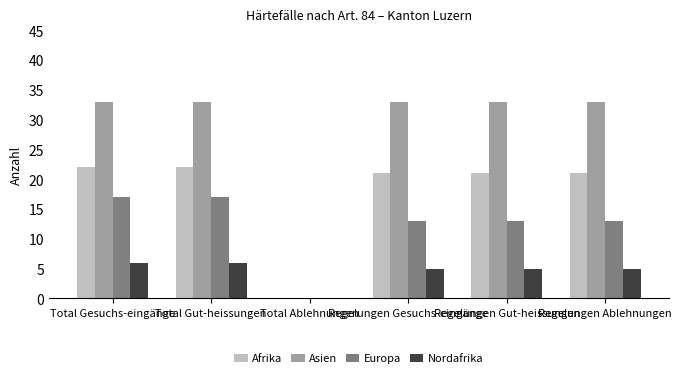

Which series has the largest total across all categories?

Asien